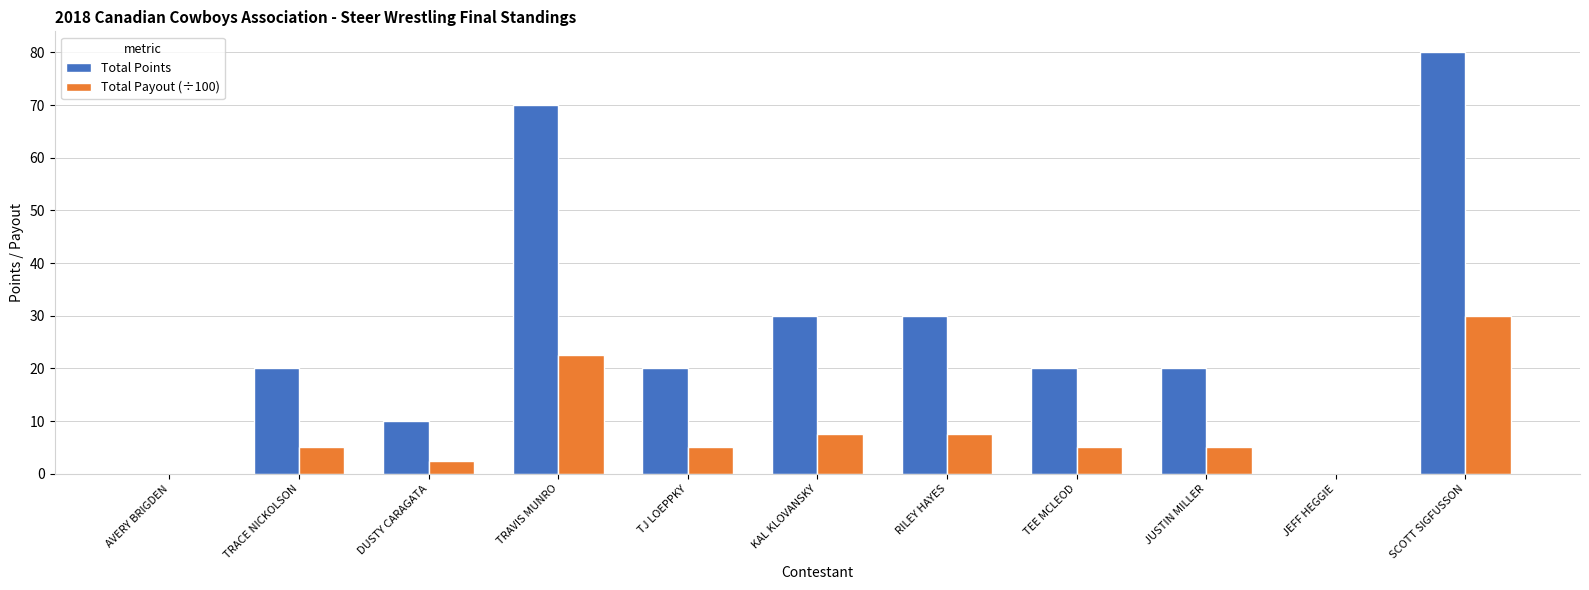

How many Total Points values are between 10 and 30?

7